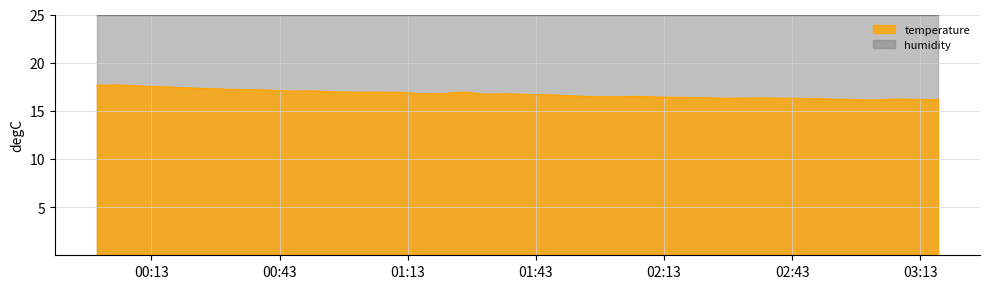

What is the value of the 34th point from the left?

16.3